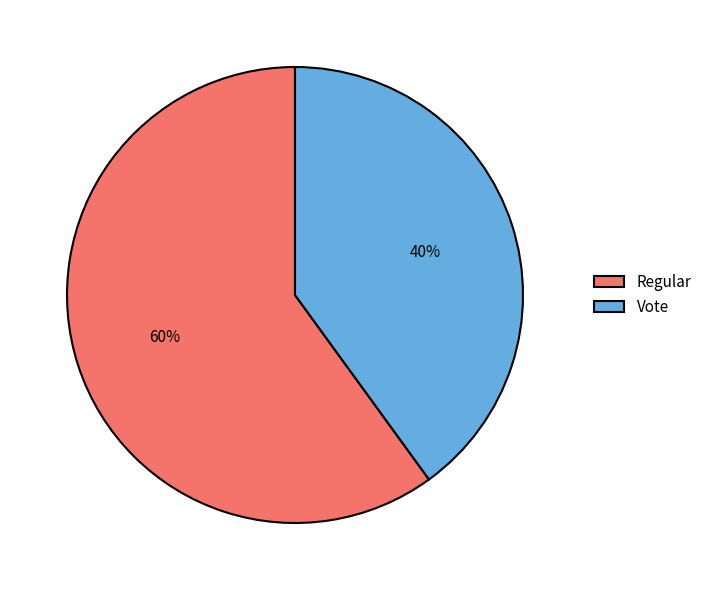

Approximately how many times larger is the value at Regular compared to Vote?

1.5